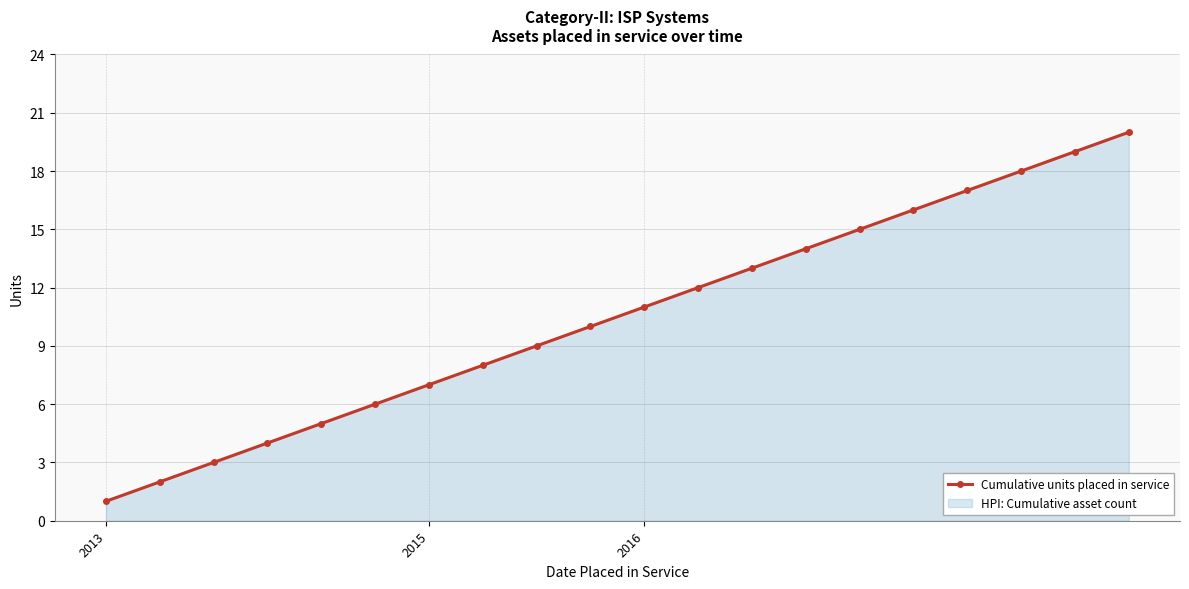

True or false: the data has more than 2 interior local peaks.

False